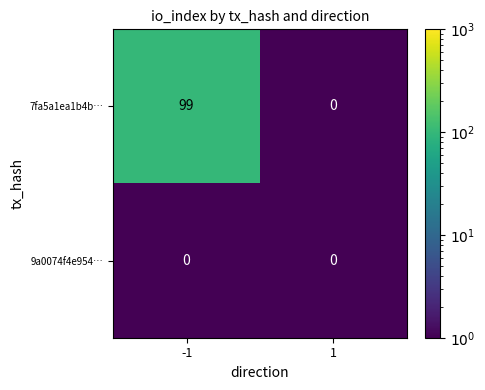

Which series has the largest total across all categories?

7fa5a1ea1b4b…